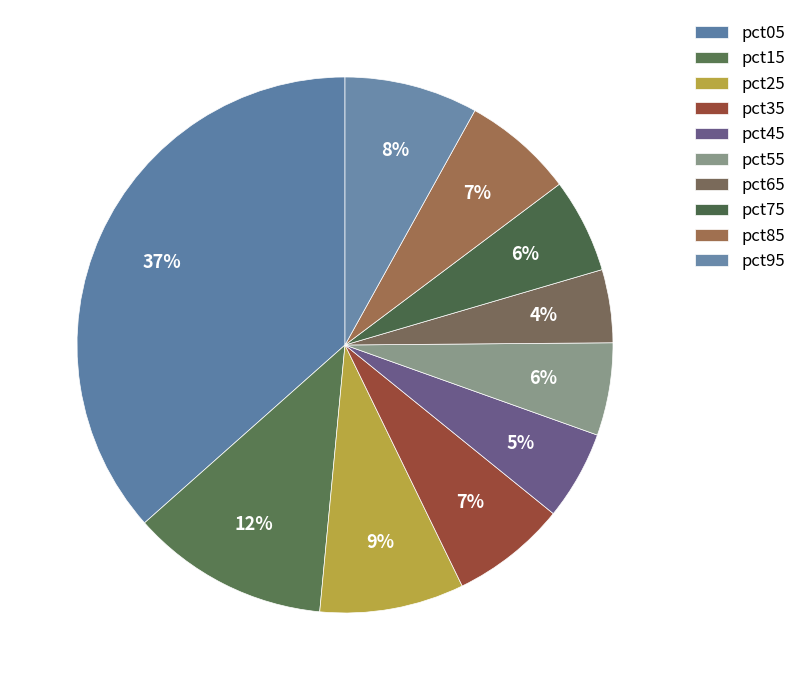

Which has a higher value, pct75 or pct95?

pct95